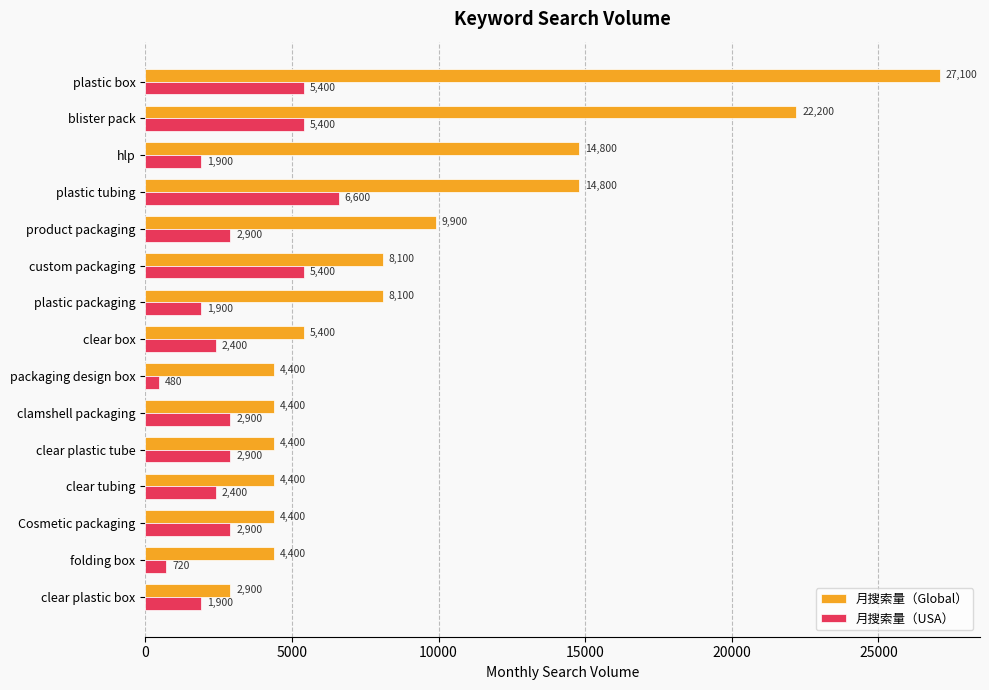

Rank the series by their maximum value, from highest to lowest.

月搜索量（Global）, 月搜索量（USA）